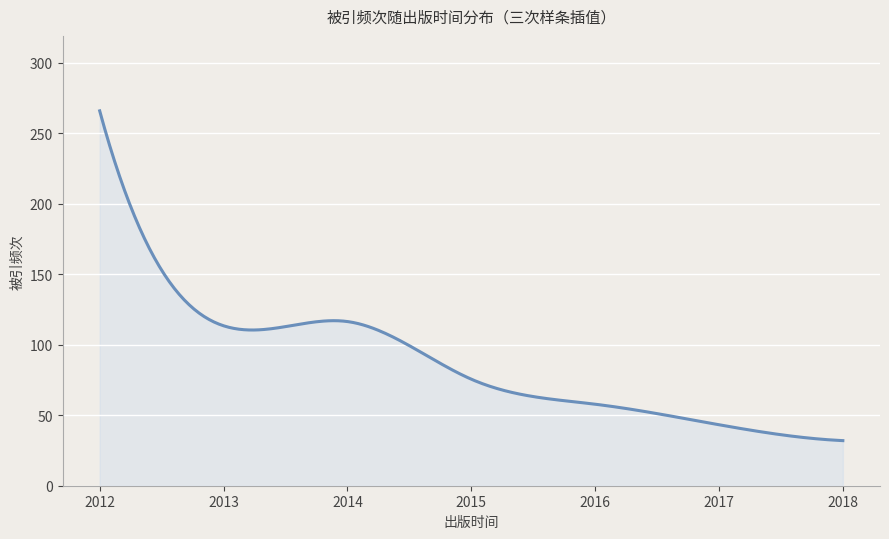

Does the chart have visible grid lines?

Yes